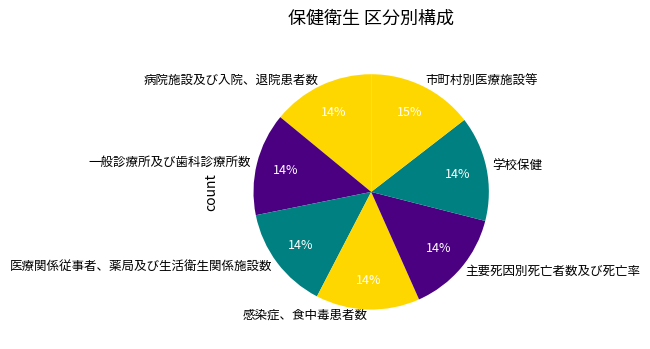

What is the ratio of the value at 感染症、食中毒患者数 to the value at 一般診療所及び歯科診療所数?

1.0